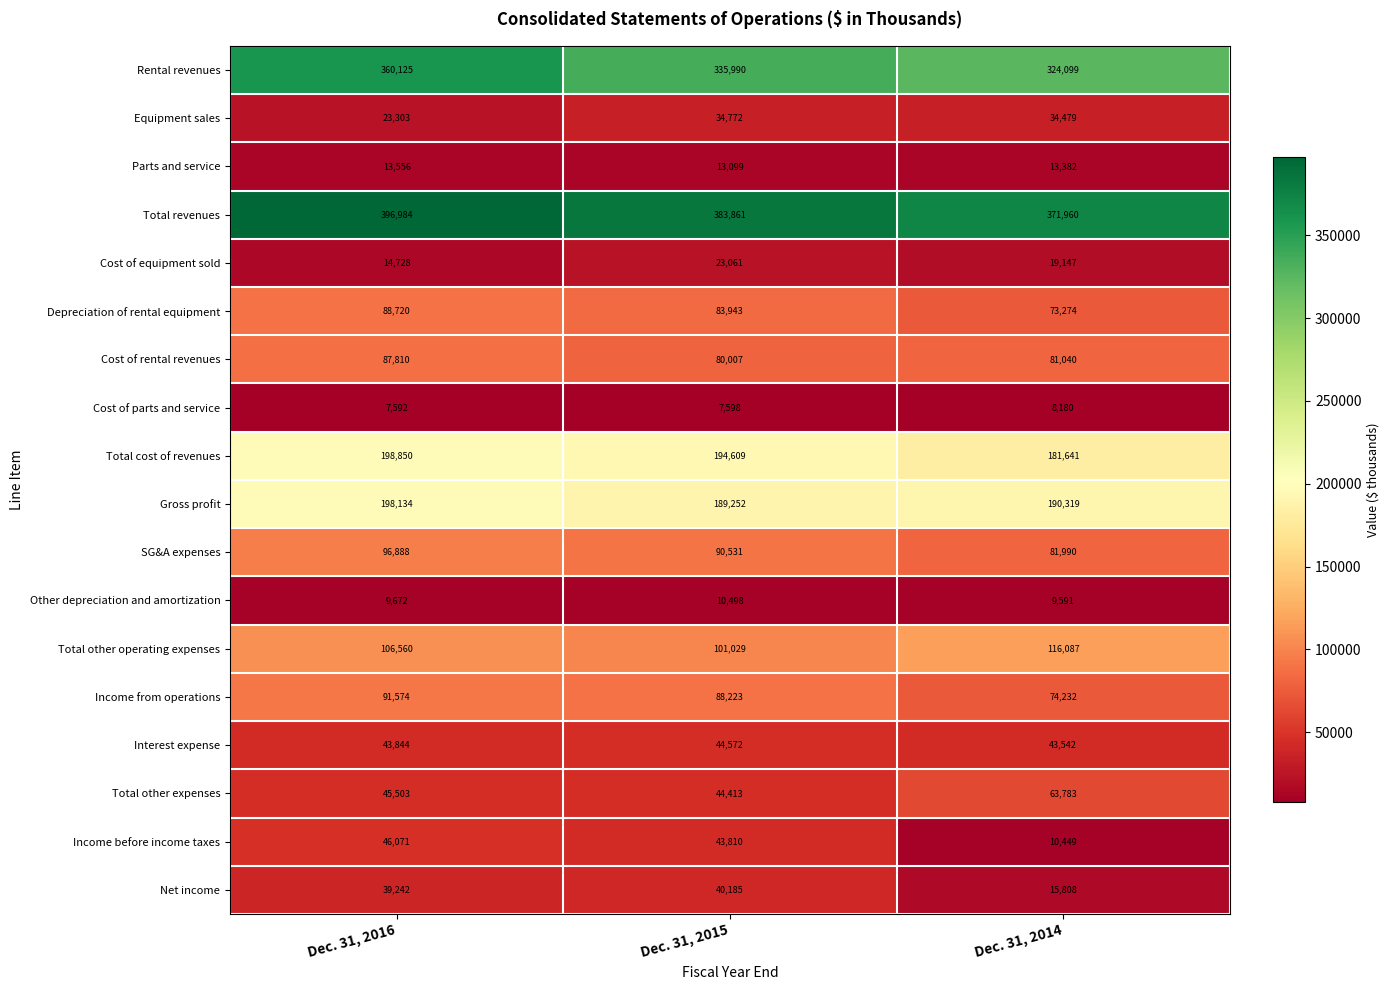

How many Cost of equipment sold values are between 14728 and 23061?

3